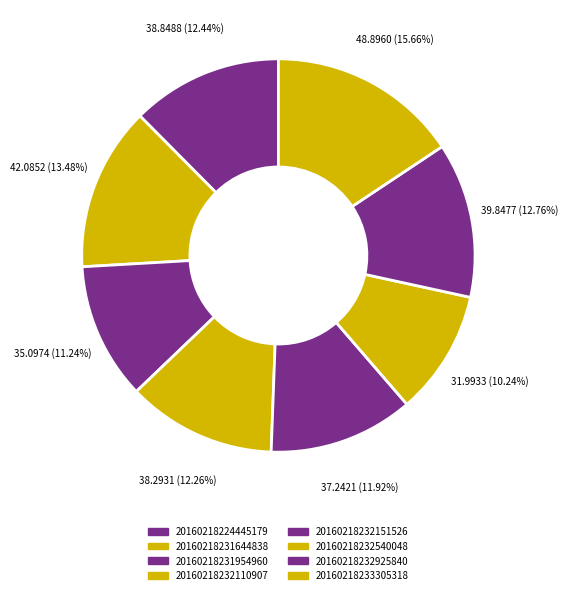

To the nearest percent, what is the average slice percentage?

12%